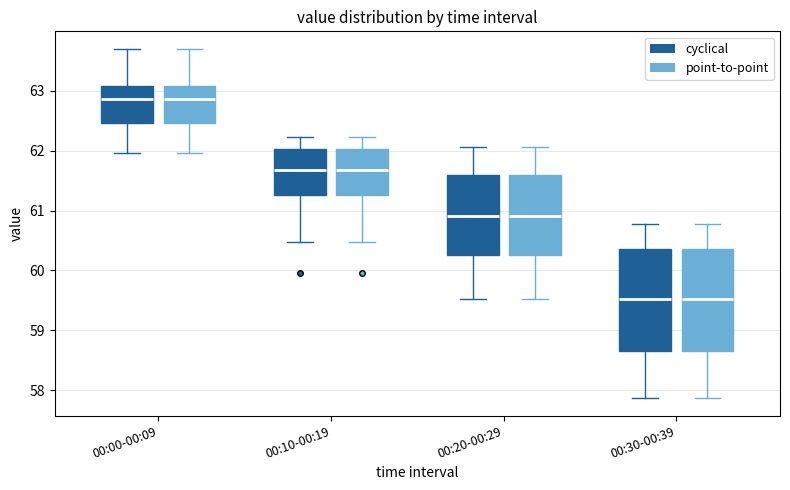

Reading left to right, read every box against the y-axis: the position of its median line, the range the box covers, and the ends of its whiskers. The values are not printed on the chart, so give them approximately, as read against the axis.

00:00-00:09 (cyclical): median 62.9, box 62.5 to 63.1, whiskers 62.0 to 63.7
00:00-00:09 (point-to-point): median 62.9, box 62.5 to 63.1, whiskers 62.0 to 63.7
00:10-00:19 (cyclical): median 61.7, box 61.3 to 62.0, whiskers 60.5 to 62.2
00:10-00:19 (point-to-point): median 61.7, box 61.3 to 62.0, whiskers 60.5 to 62.2
00:20-00:29 (cyclical): median 60.9, box 60.3 to 61.6, whiskers 59.5 to 62.1
00:20-00:29 (point-to-point): median 60.9, box 60.3 to 61.6, whiskers 59.5 to 62.1
00:30-00:39 (cyclical): median 59.5, box 58.7 to 60.4, whiskers 57.9 to 60.8
00:30-00:39 (point-to-point): median 59.5, box 58.7 to 60.4, whiskers 57.9 to 60.8